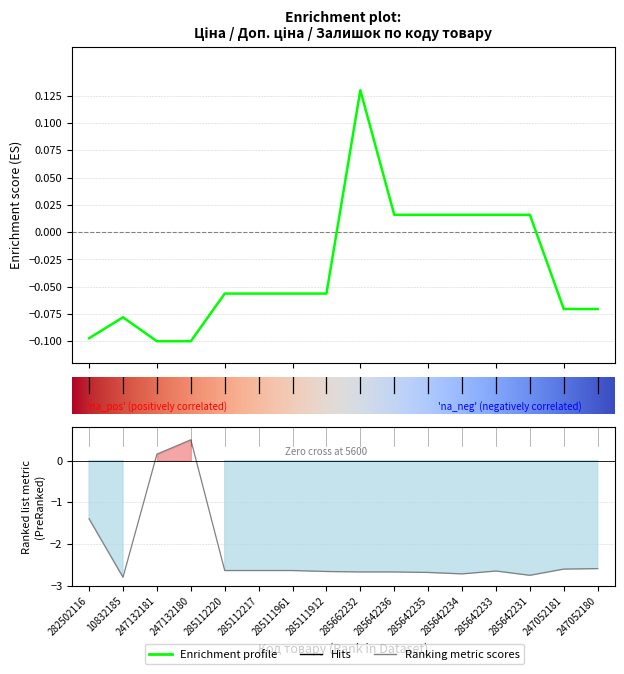

What is the maximum value for Ціна?

0.1